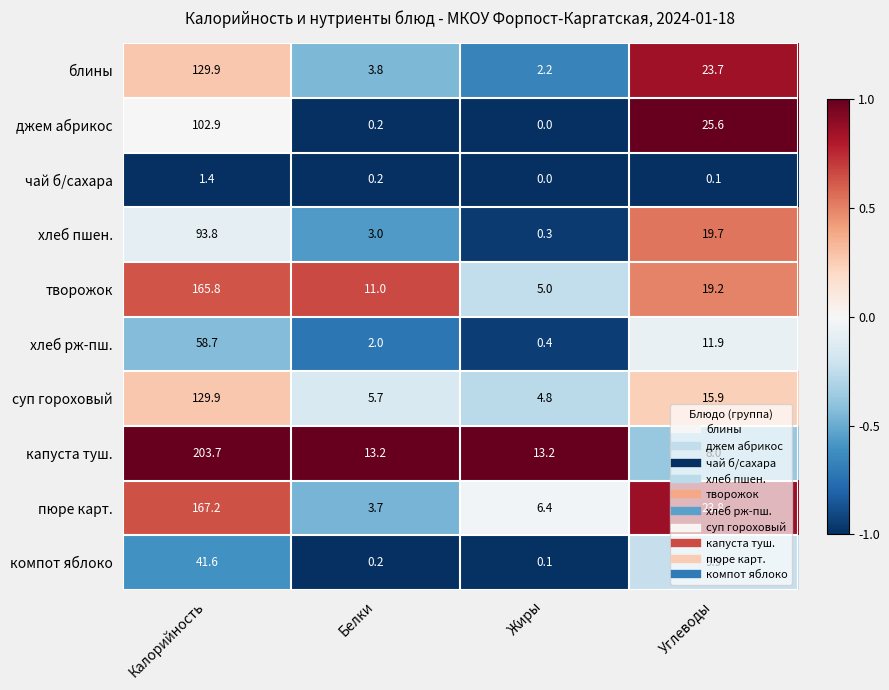

Rank the series at Углеводы from highest to lowest value.

джем абрикос, пюре карт., блины, хлеб пшен., творожок, суп гороховый, хлеб рж-пш., компот яблоко, капуста туш., чай б/сахара